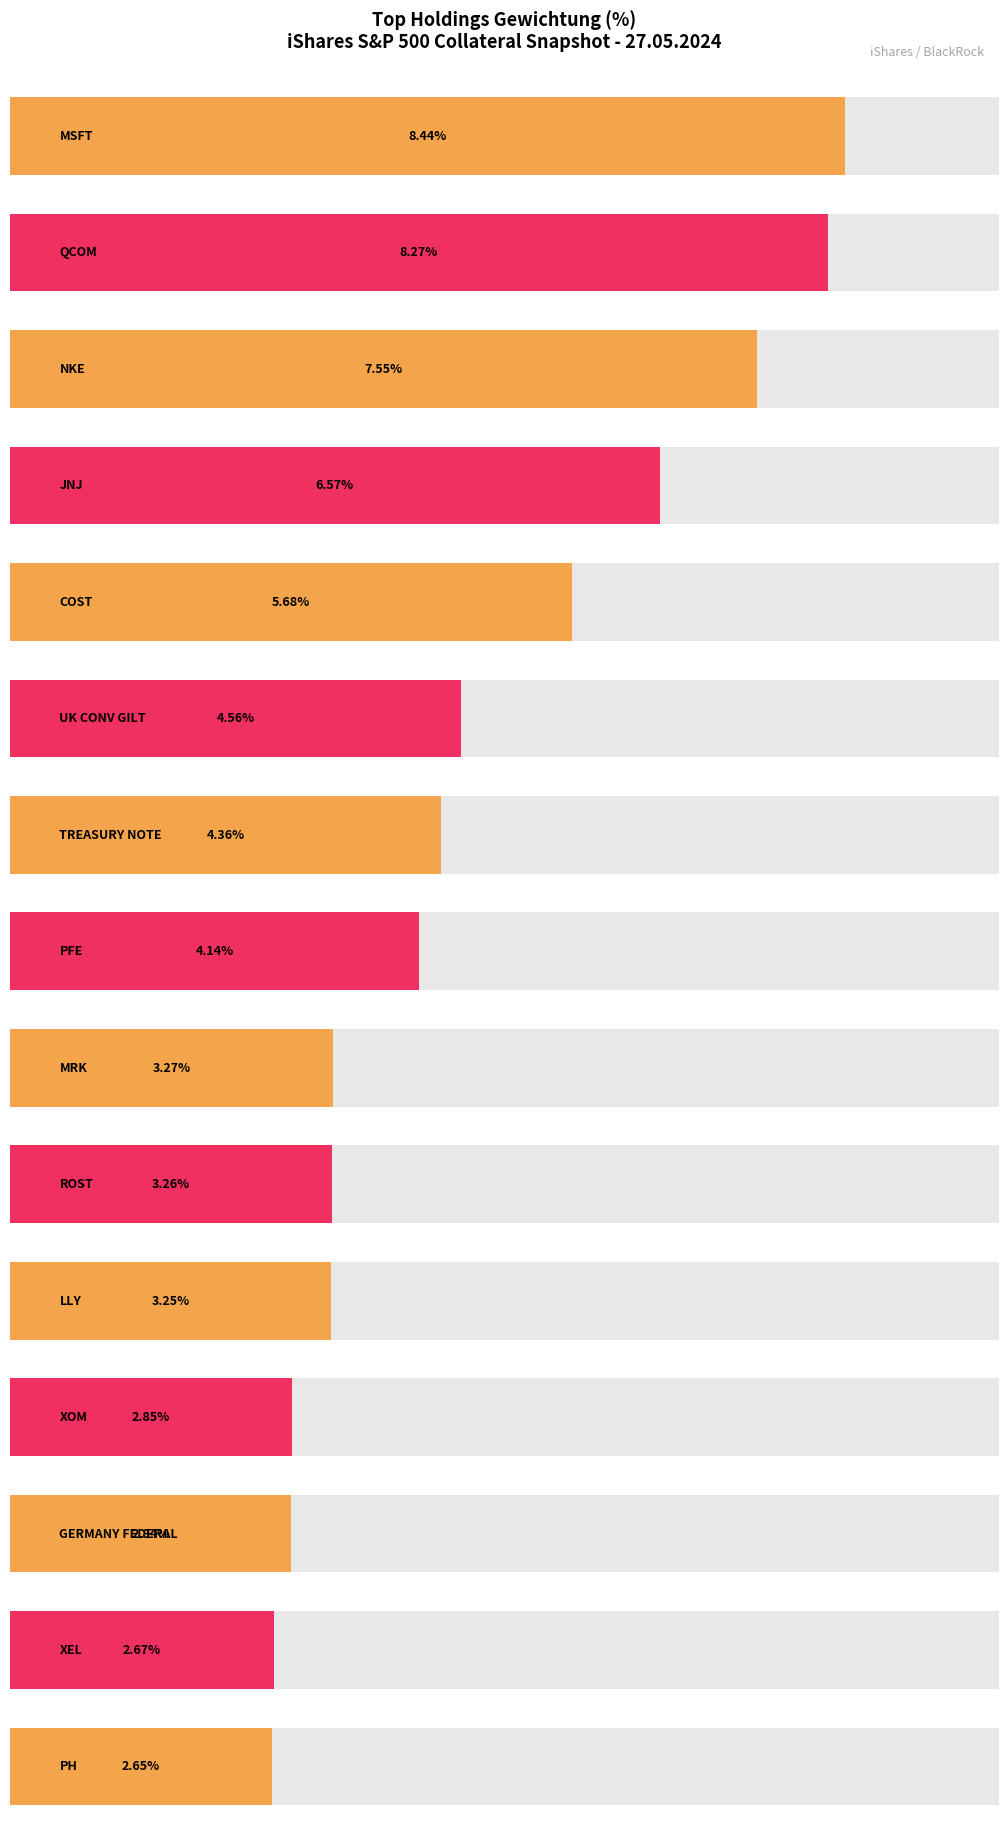

Reading left to right, list all the values displayed in this chart.

8.4	8.3	7.5	6.6	5.7	4.6	4.4	4.1	3.3	3.3	3.2	2.9	2.8	2.7	2.6